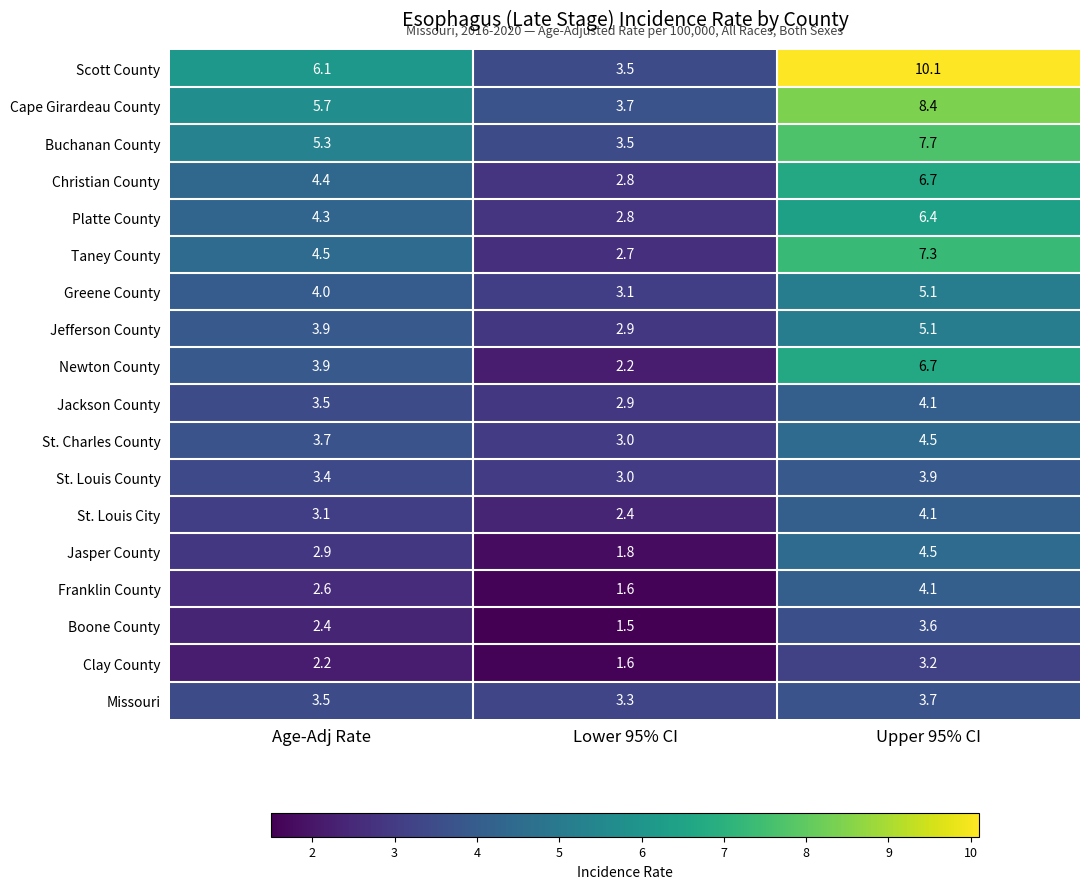

Which series changed the most between Lower 95% CI and Upper 95% CI?

Scott County